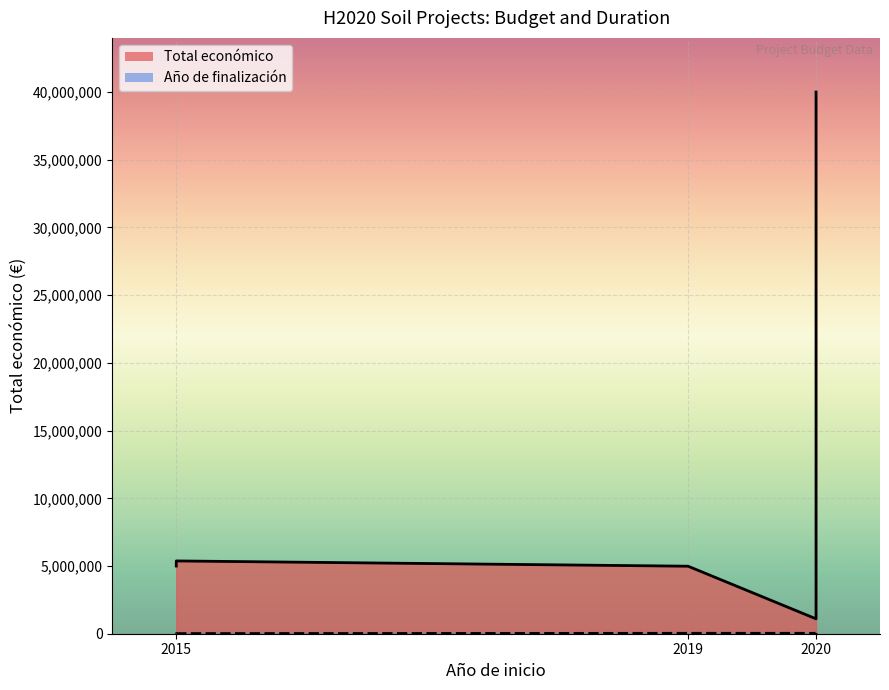

What is the difference between the values at 2015 and 2019?

14188